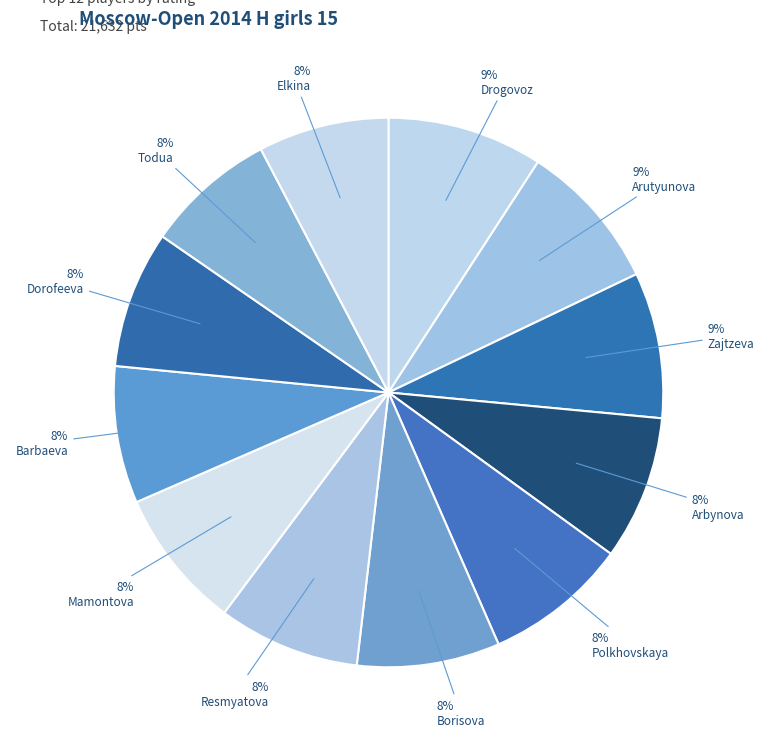

What is the smallest slice in the pie chart?

Elkina Yuliya